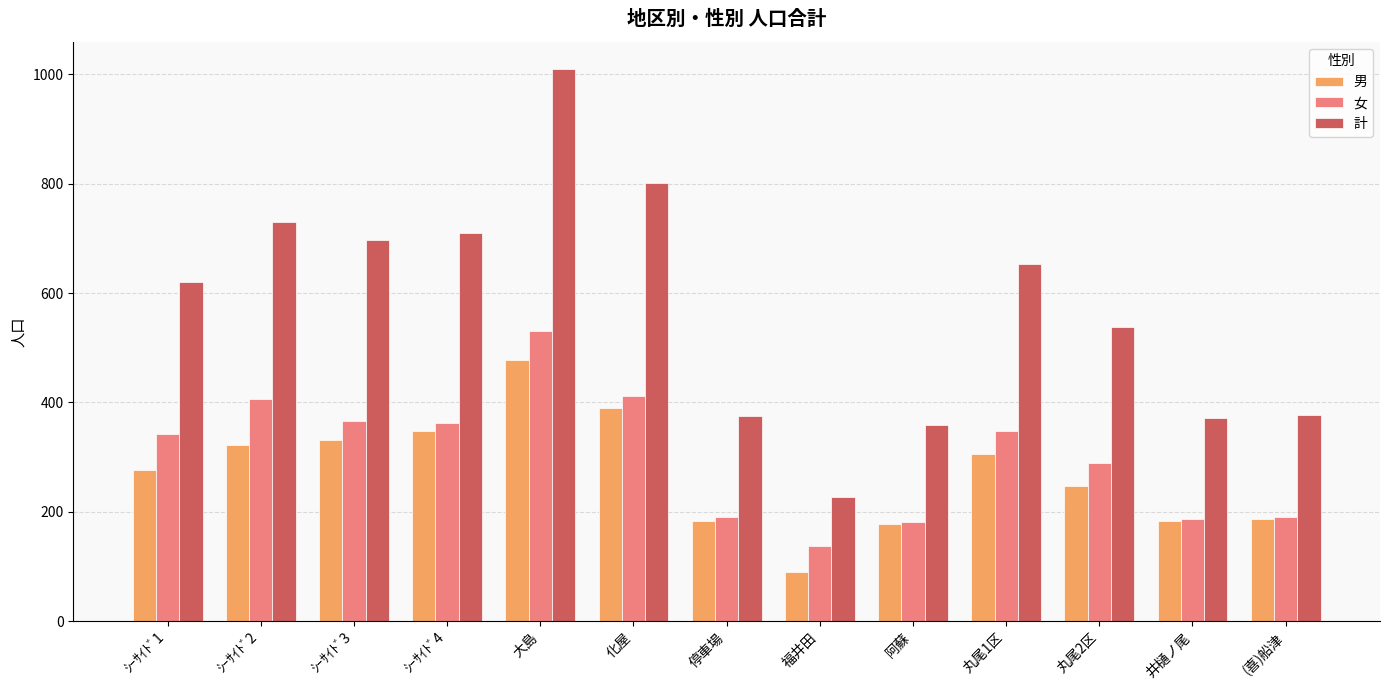

What is the sum of all 女 values?

3945